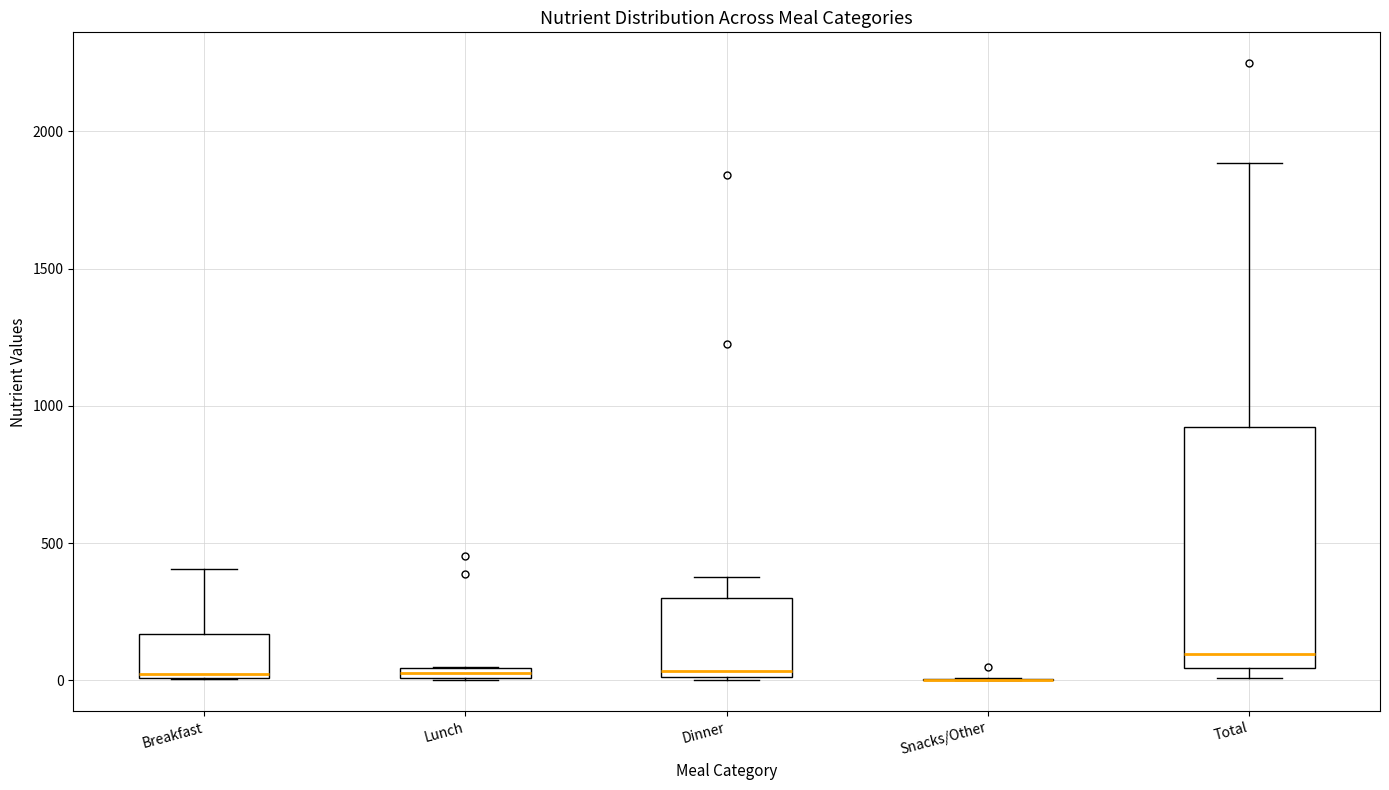

Where is the lower edge of the box for Breakfast on the y-axis? The values are not printed on the chart, so give them approximately, as read against the axis.

0